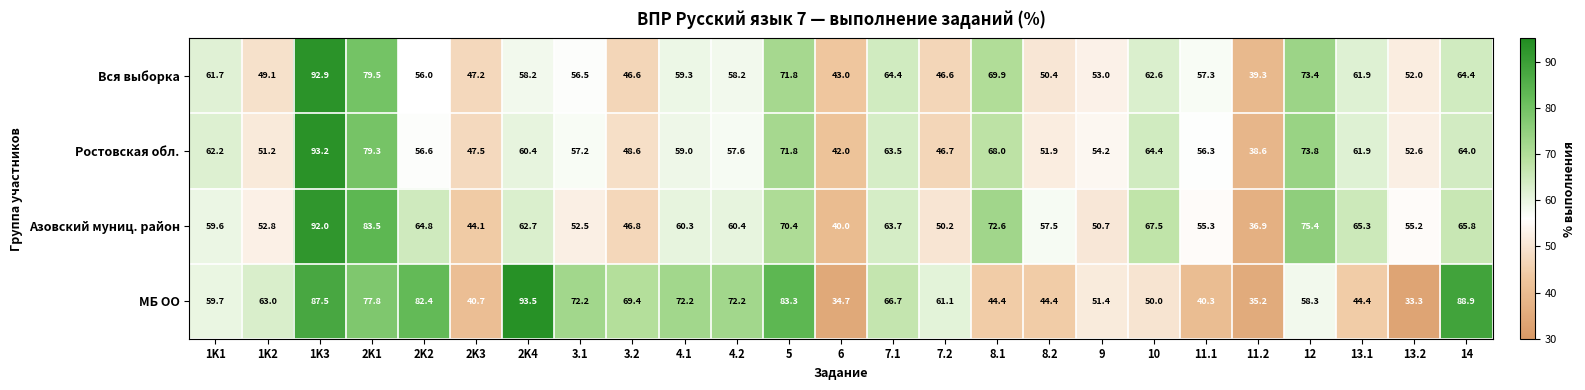

What is the difference between the Ростовская обл. values at 2K4 and 6?

18.4